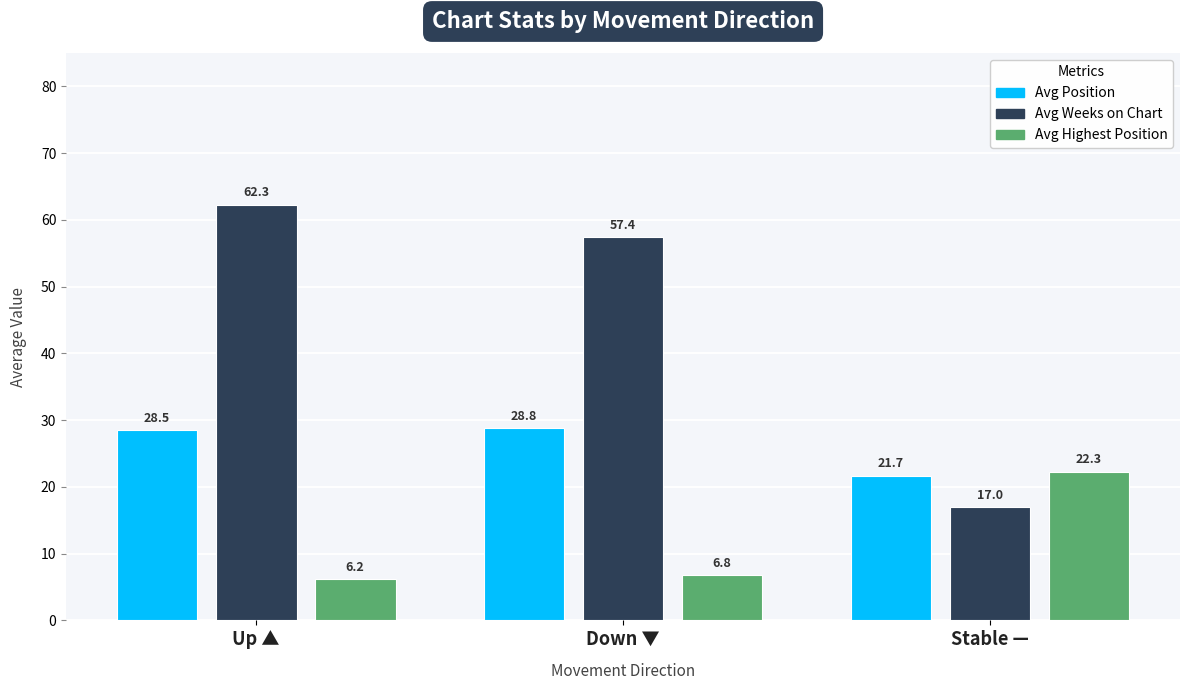

Between Up ▲ and Stable —, which series saw the biggest shift?

Avg Weeks on Chart